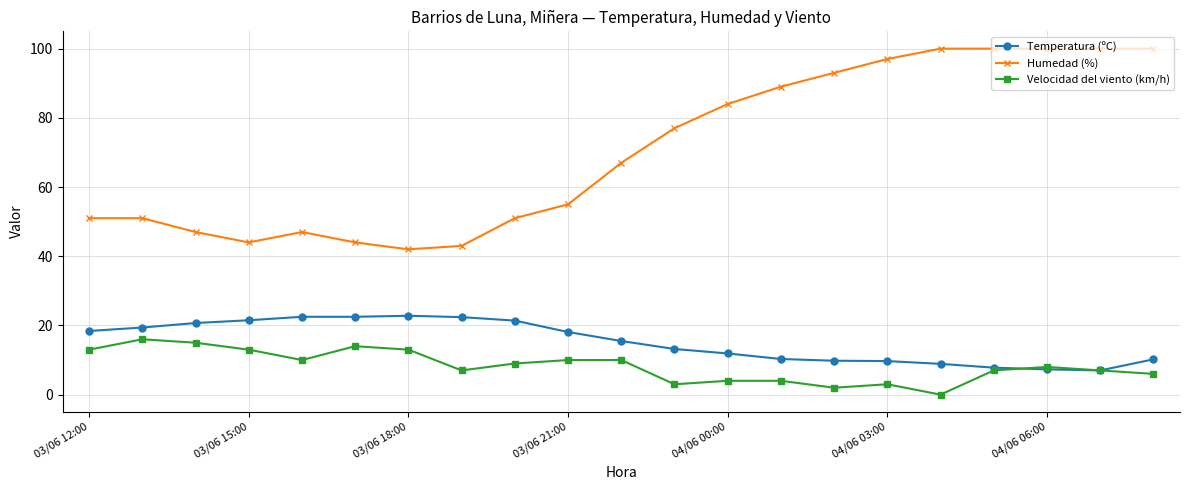

At how many categories does at least one series exceed 59?

11